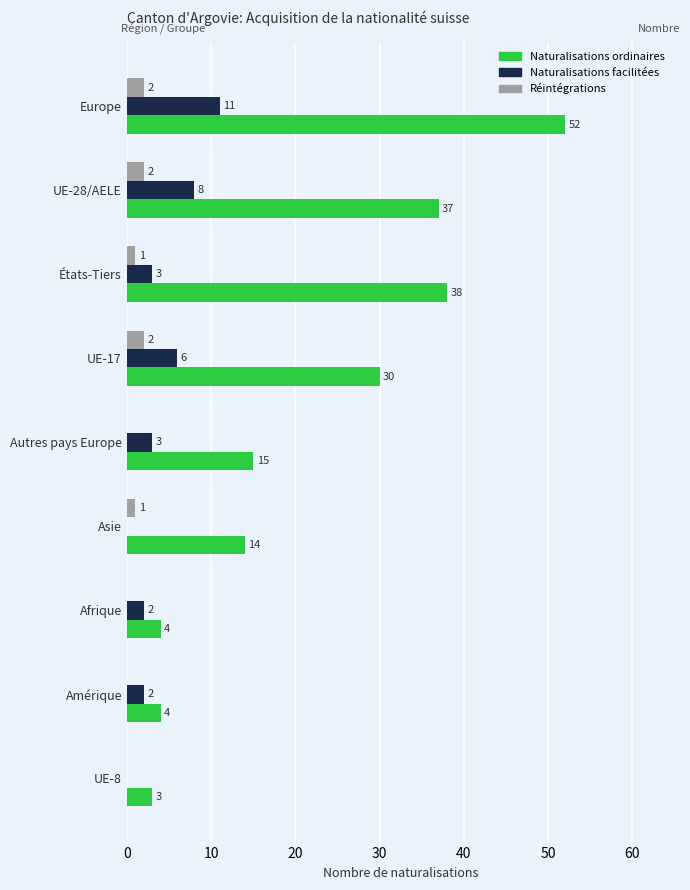

What is the sum of all Naturalisations facilitées values?

35